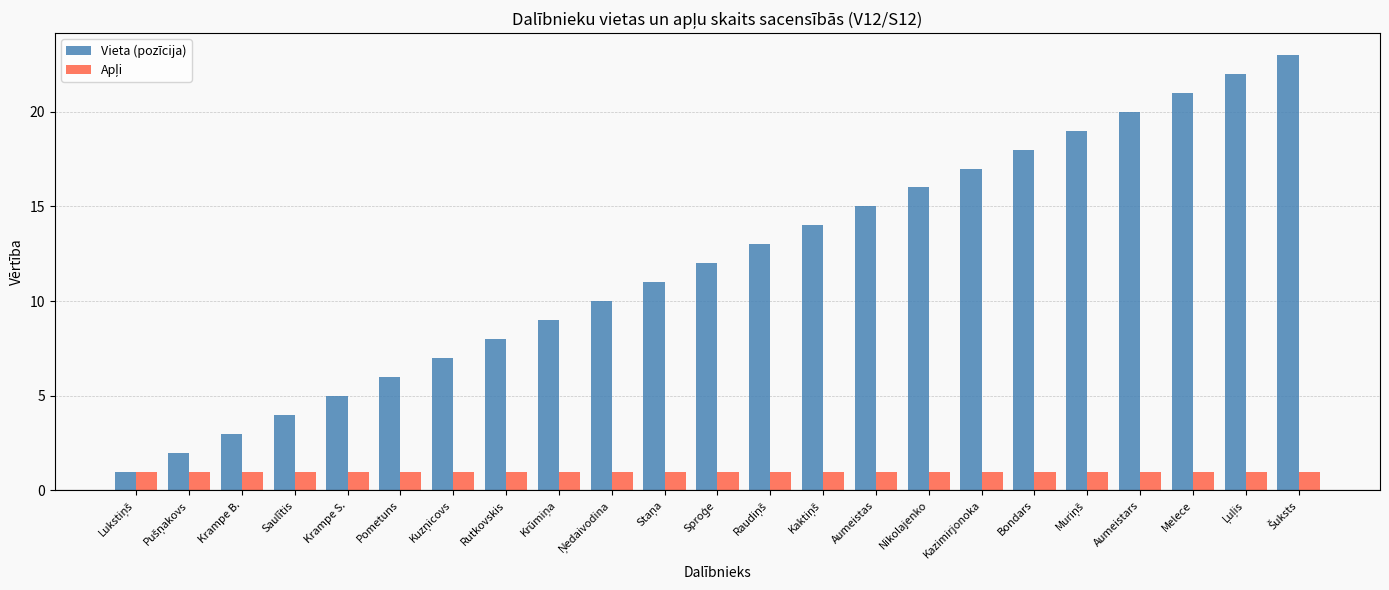

How many groups of bars are there?

23